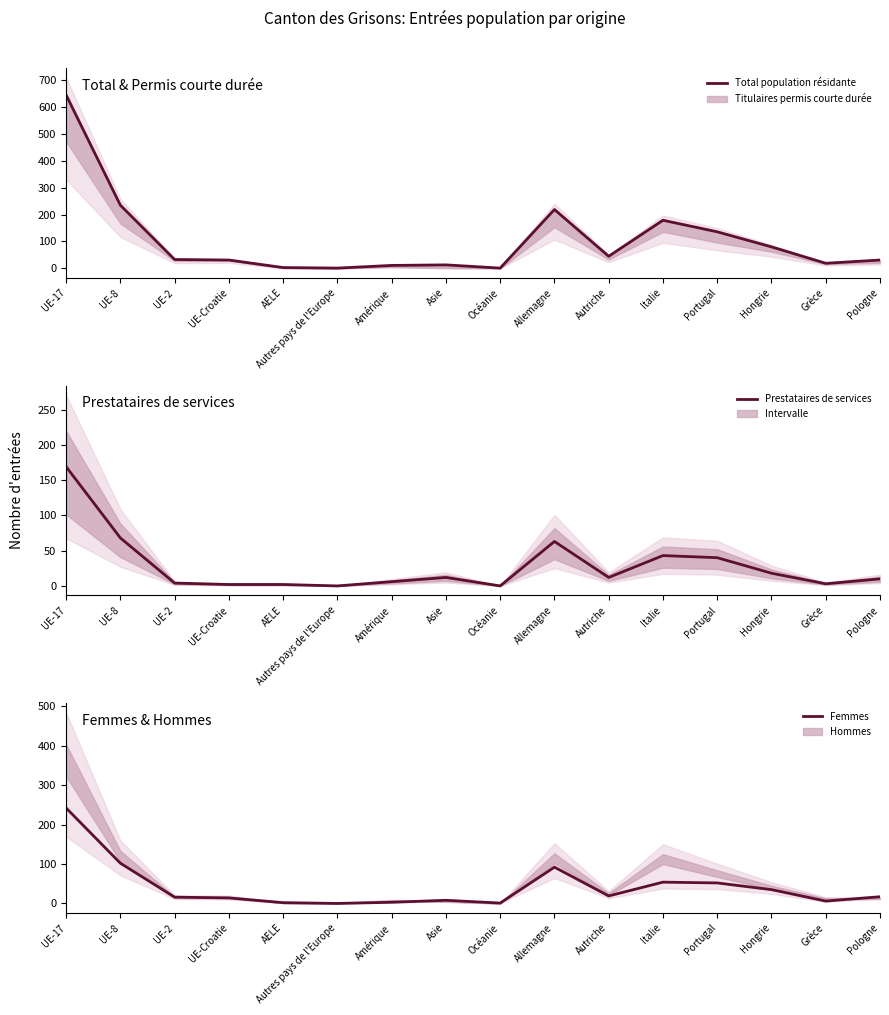

True or false: Prestataires de services and Total population résidante cross at least once.

False